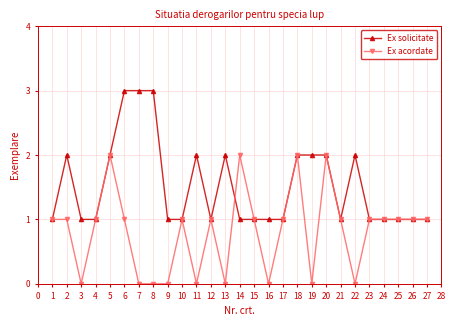

What is the value of the Ex acordate point at the 26th from the left?

1